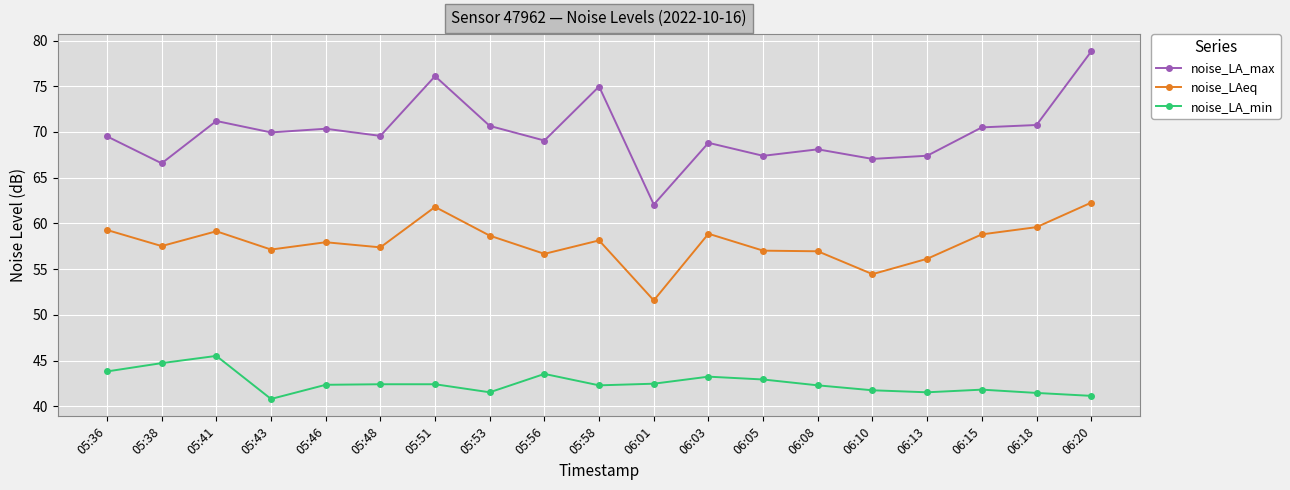

How many data points does each series have?

19